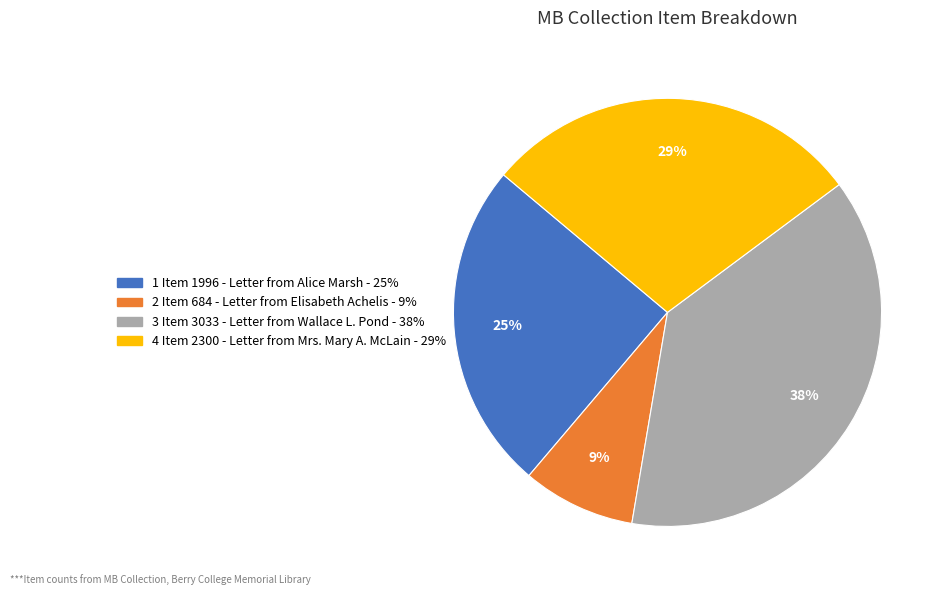

To the nearest percent, what is the difference between the largest and smallest slice percentages?

29%